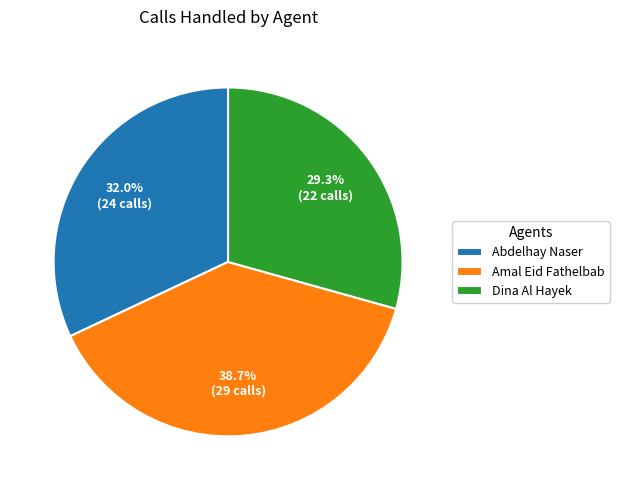

Does any single category account for the majority?

No